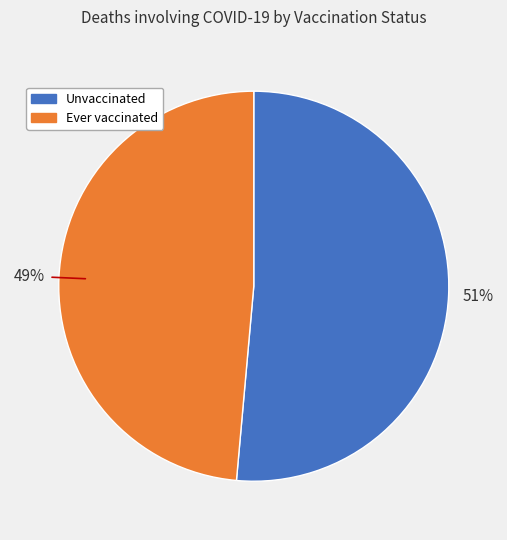

Which category has the smallest portion of the pie?

Ever vaccinated